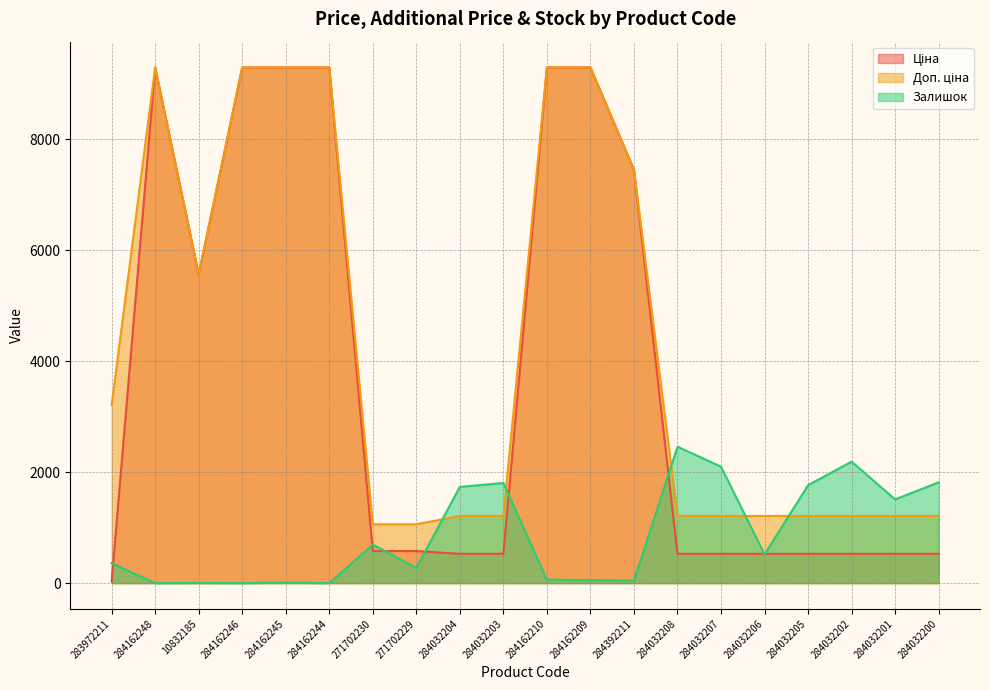

True or false: Доп. ціна has a value of 9290.5 at 284162210.

True